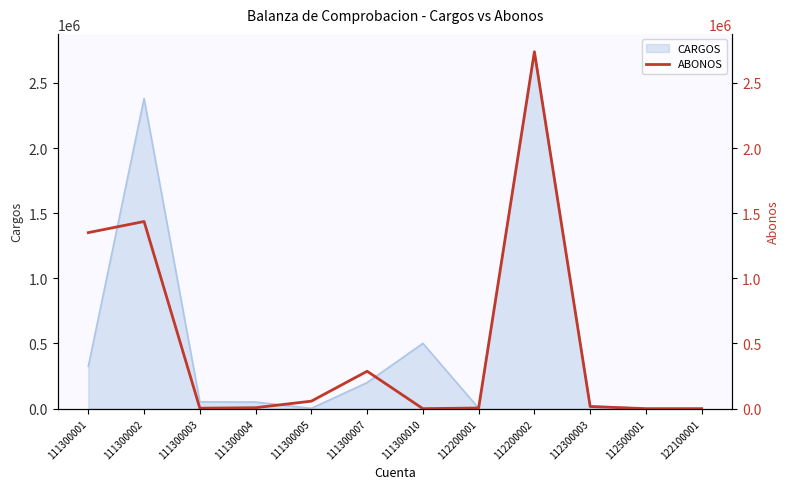

Reading left to right, transcribe all the data shown in this chart.

1350797.0	1436050.5	3534.2	7180.0	57507.1	286924.5	19.3	4816.0	2738693.3	16200.0	0.0	0.0